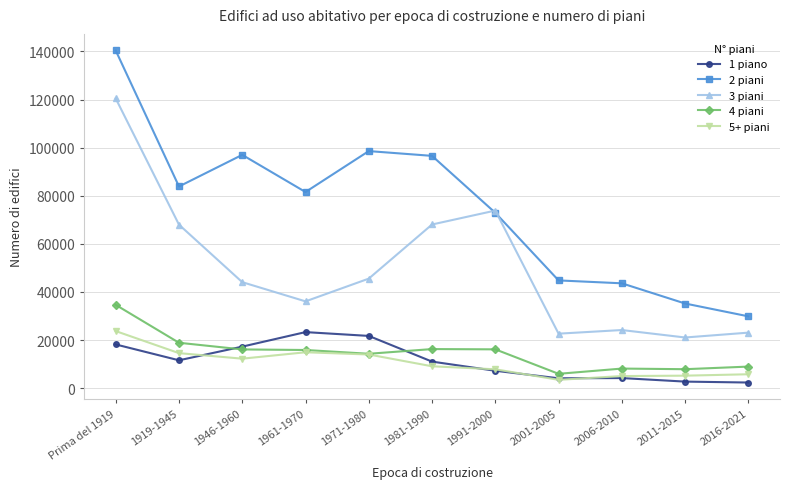

What is the maximum value for 4 piani?

34635